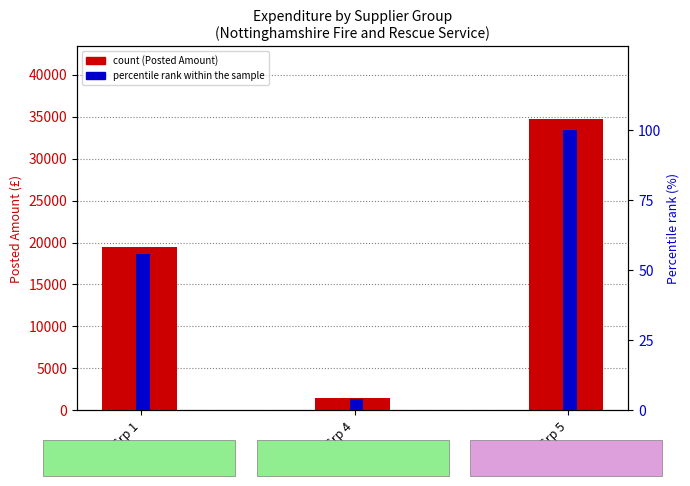

List the series in order of their overall mean, highest first.

Posted Amount, percentile rank within the sample